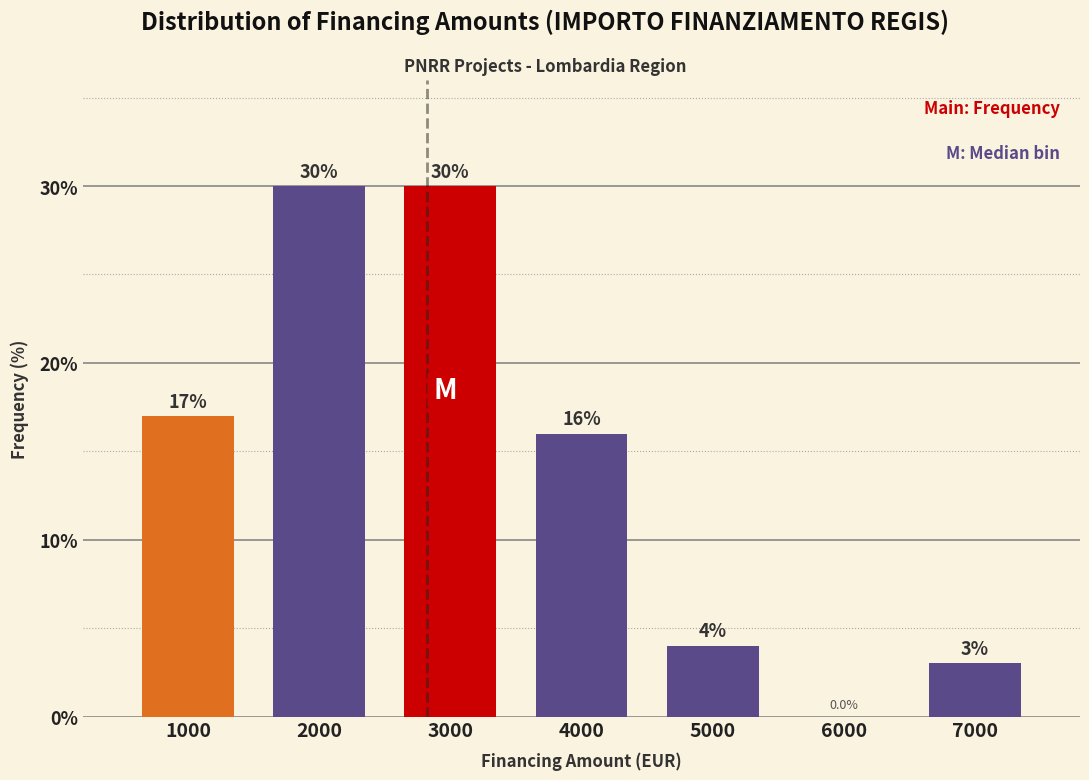

Reading left to right, what are all the values shown in this chart?

1000=17	2000=30	3000=30	4000=16	5000=4	6000=0	7000=3